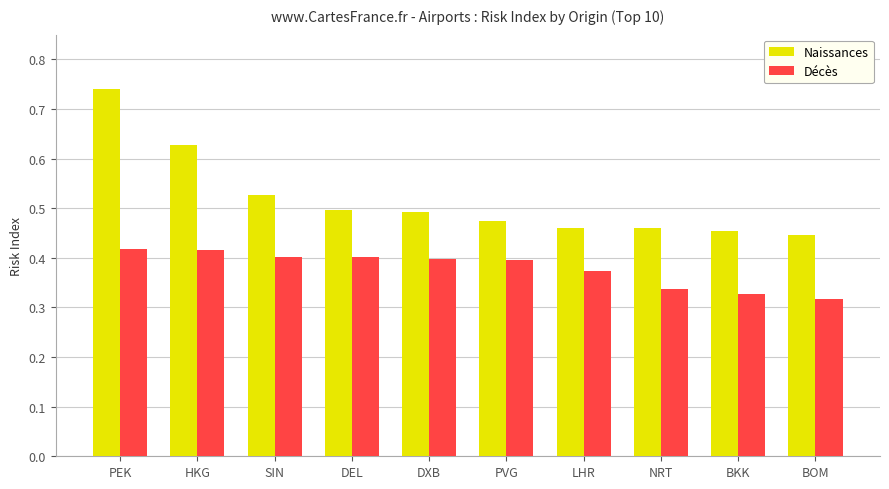

Is it true that Naissances equals 0.3 at PVG?

False